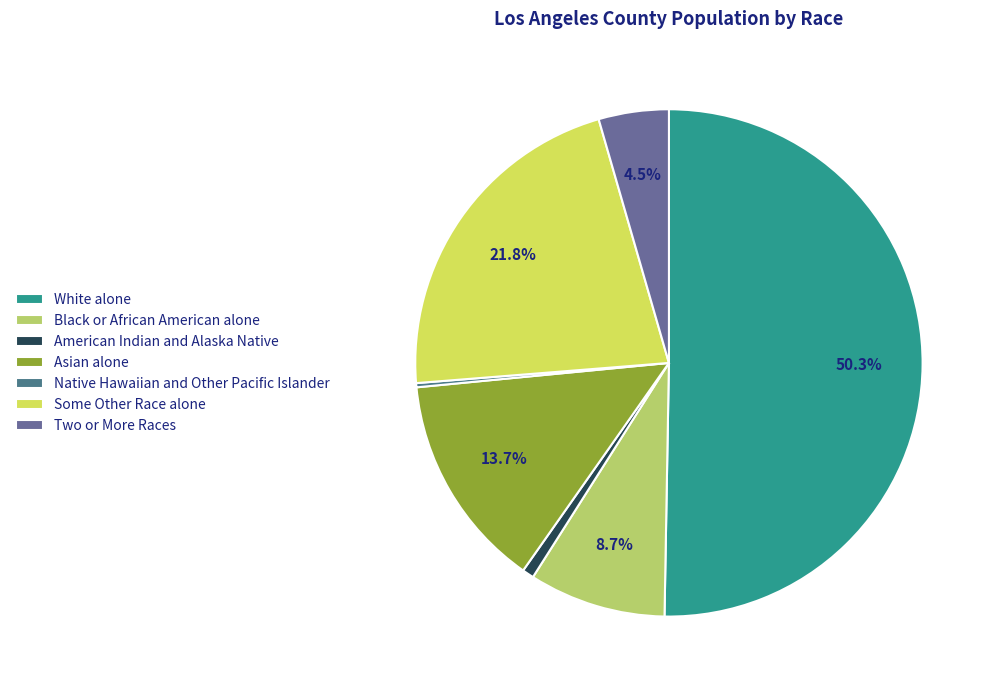

Rank the categories by value from highest to lowest.

White alone, Some Other Race alone, Asian alone, Black or African American alone, Two or More Races, American Indian and Alaska Native, Native Hawaiian and Other Pacific Islander